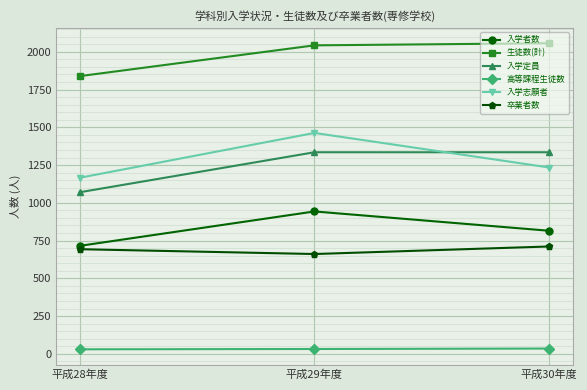

What is the greatest value displayed?

2057